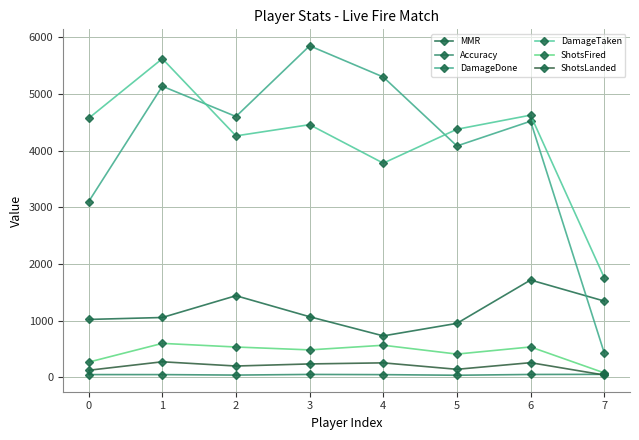

Is it true that MMR equals 1344.4 at 7?

True